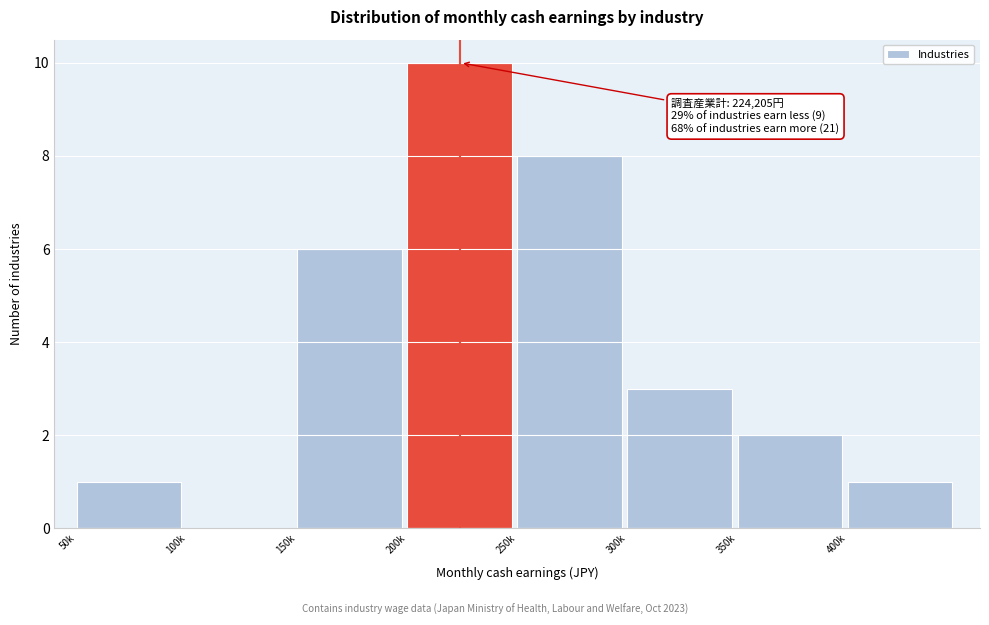

Reading left to right, transcribe all the data shown in this chart.

50k=1	100k=0	150k=6	200k=10	250k=8	300k=3	350k=2	400k=1